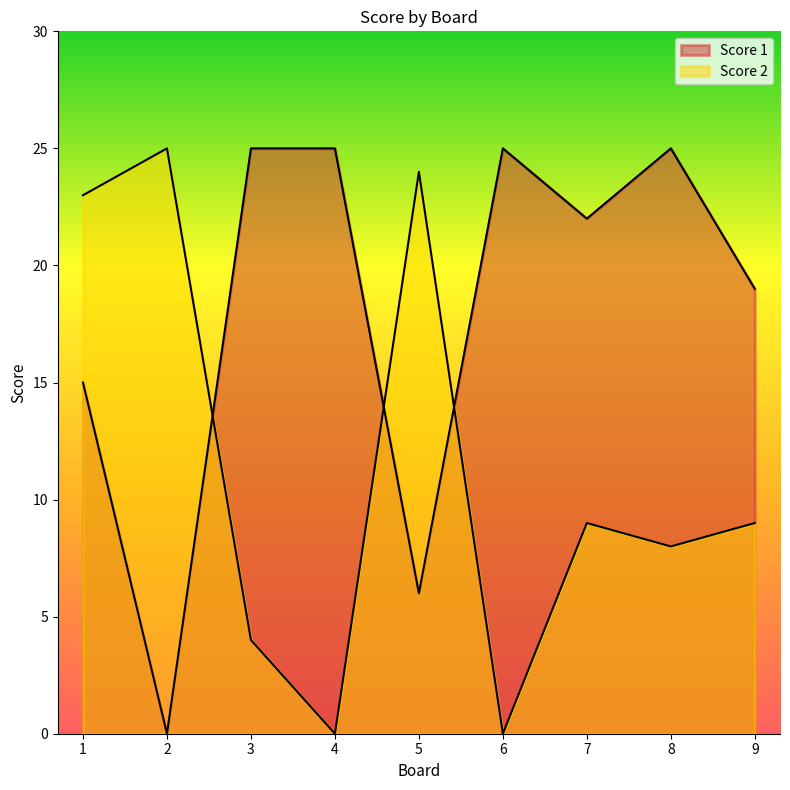

Which category has the highest value across all series?

2